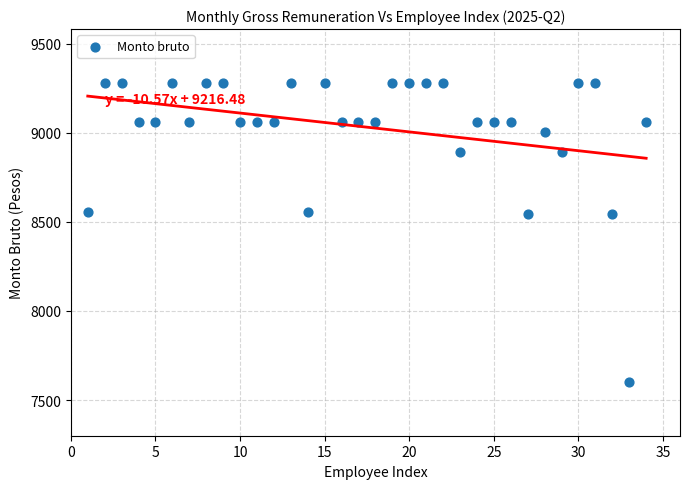

What is the range of X values (max minus min)?

33